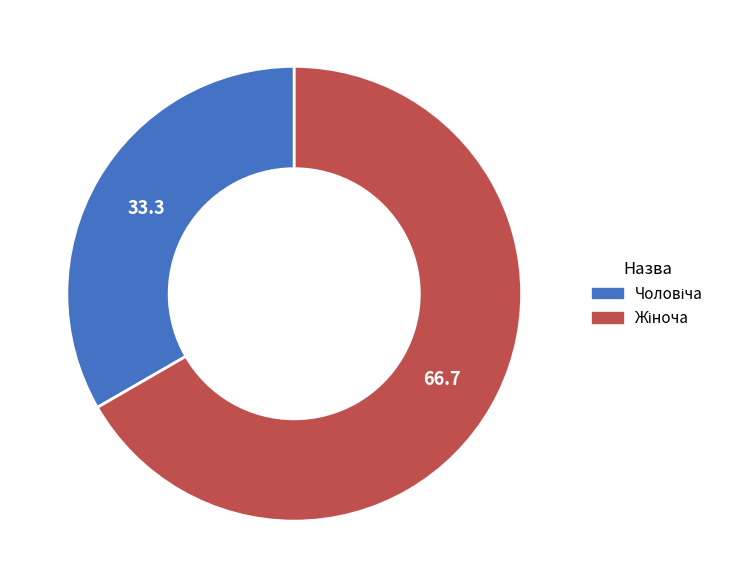

Is there a majority slice in this chart?

Yes